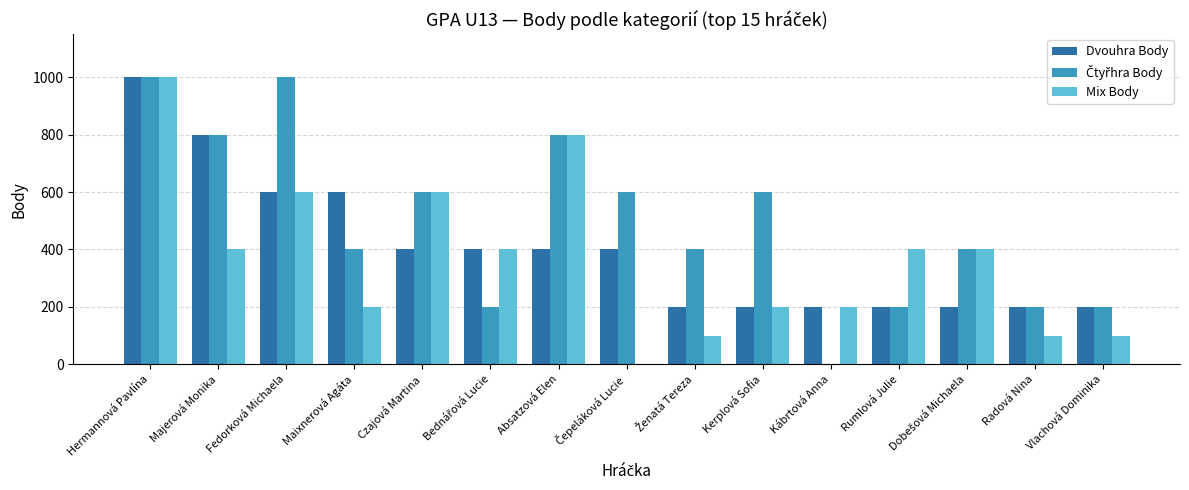

At which category is the sum across all series the highest?

Hermannová Pavlína